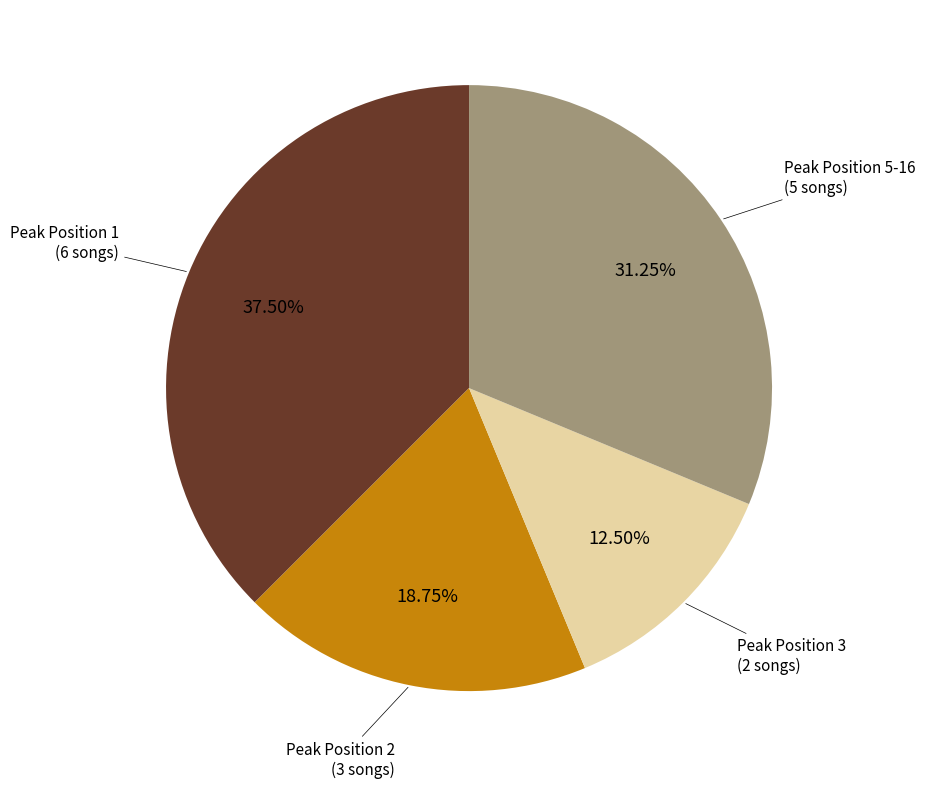

Approximately how many times larger is the value at Peak Position 1 (6 songs) compared to Peak Position 5-16 (5 songs)?

1.2